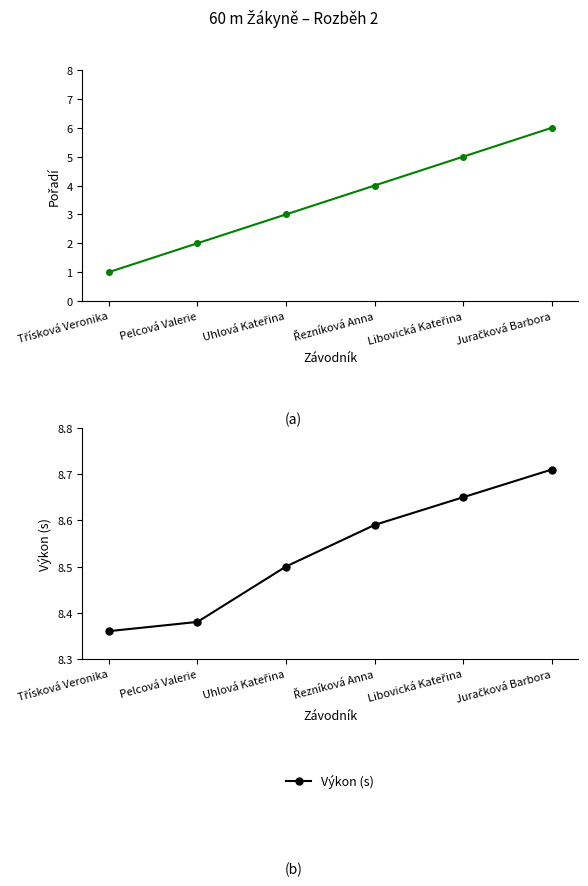

Is the value of Výkon (s) at Pelcová Valerie greater than the value of Pořadí at Juračková Barbora?

Yes